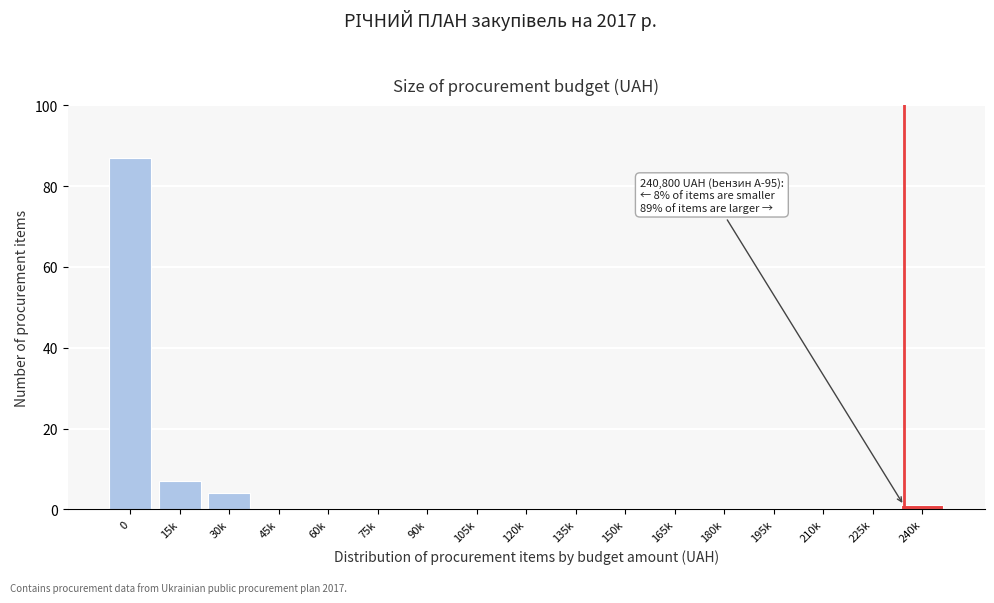

Reading left to right, extract all data points from this chart.

0=87	15k=7	30k=4	45k=0	60k=0	75k=0	90k=0	105k=0	120k=0	135k=0	150k=0	165k=0	180k=0	195k=0	210k=0	225k=0	240k=1